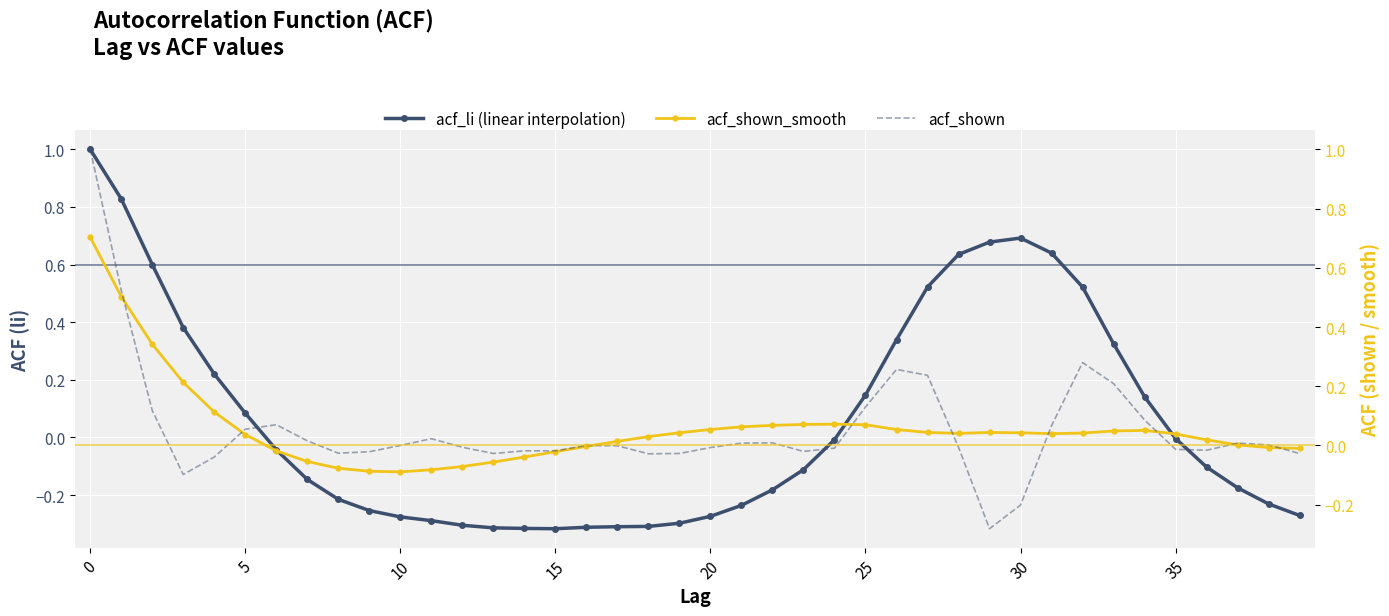

What is the total value across all series at 26?

0.7